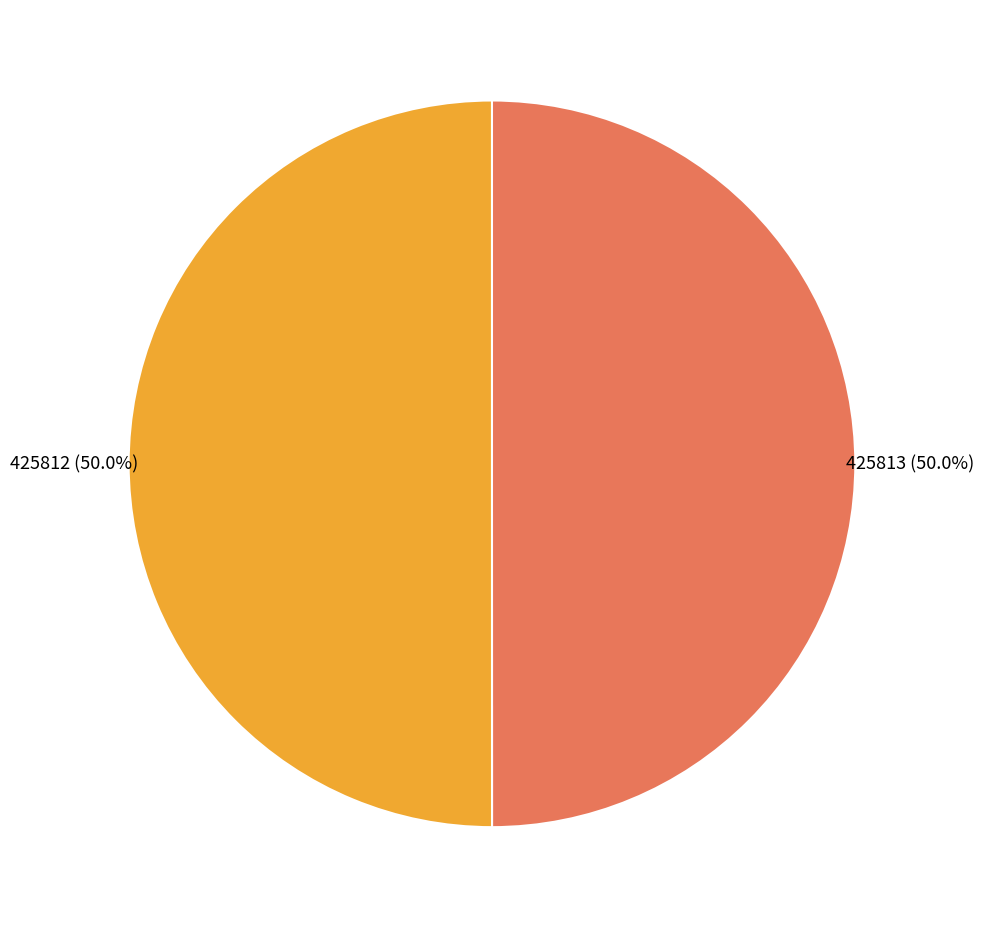

How many slices are in this pie chart?

2